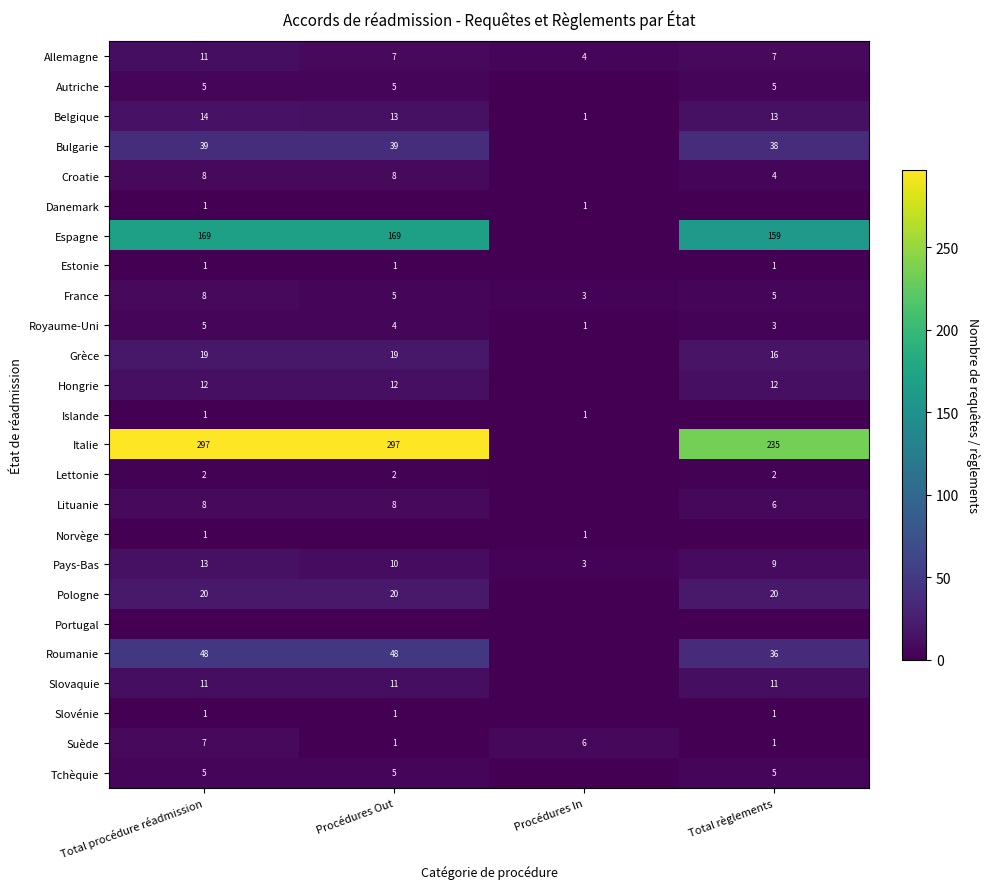

True or false: Pays-Bas has a value of 13 at Total procédure réadmission.

True